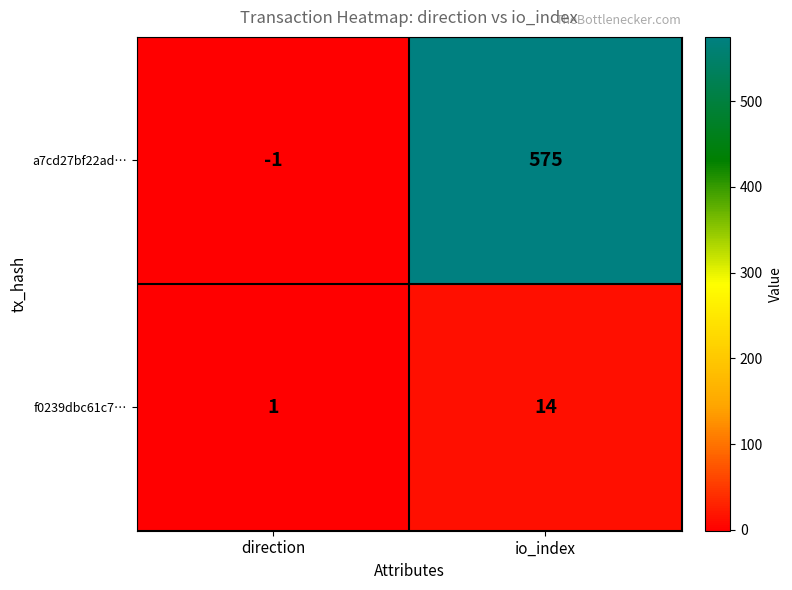

Reading left to right, list all the values displayed in this chart.

a7cd27bf22ad…: direction=-1	io_index=575
f0239dbc61c7…: direction=1	io_index=14